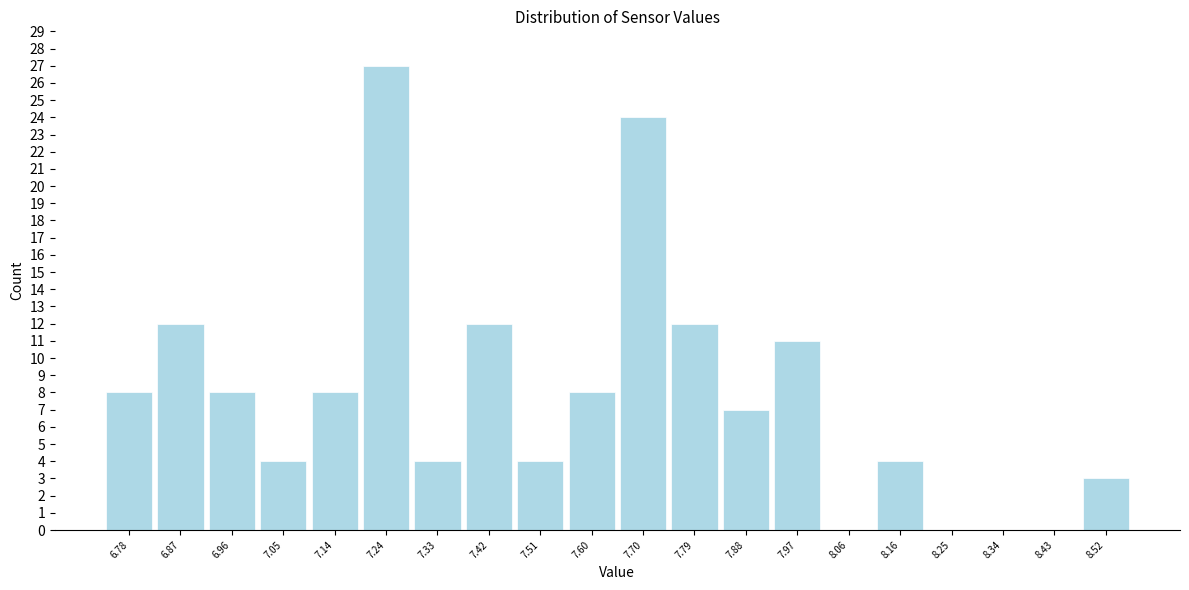

Which range on the x-axis has the tallest bar?

7.190 to 7.282